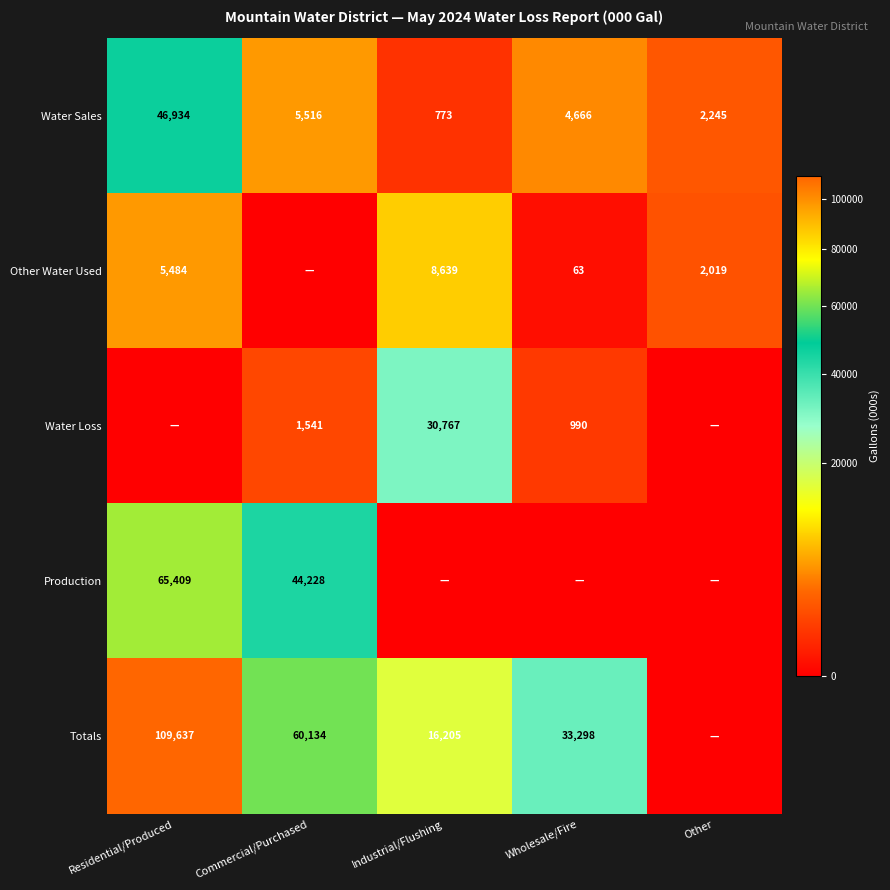

What is the average value of the Water Sales series?

12027